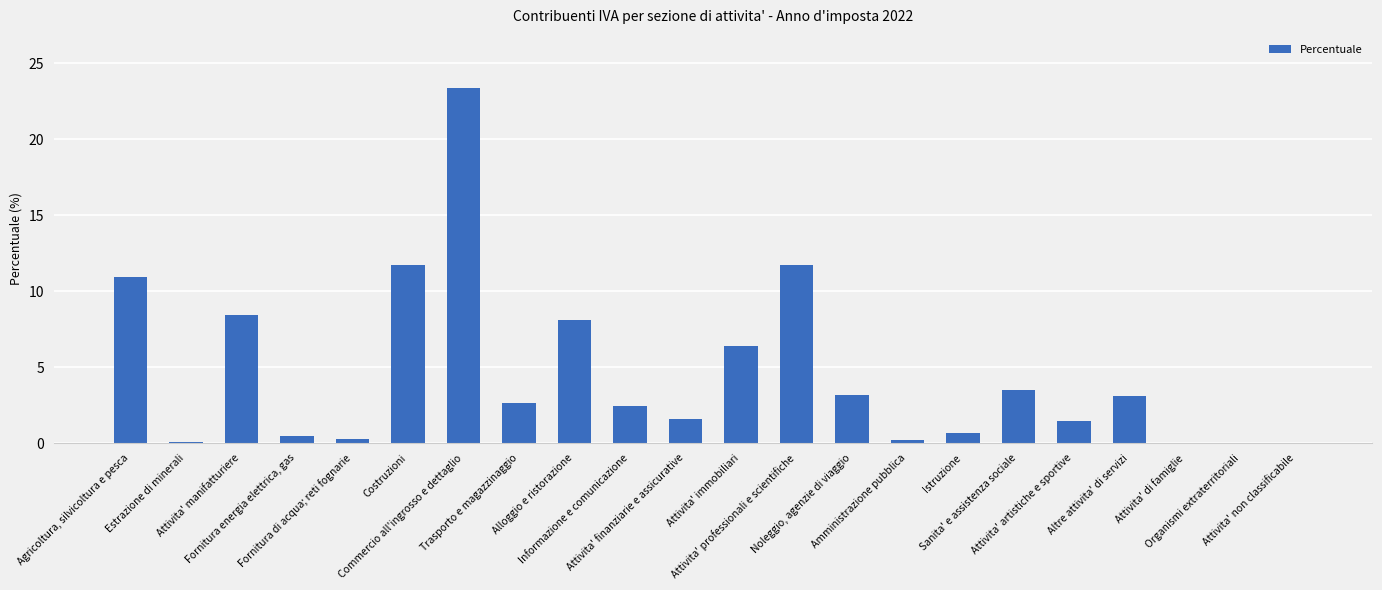

How many data points are above 2?

12